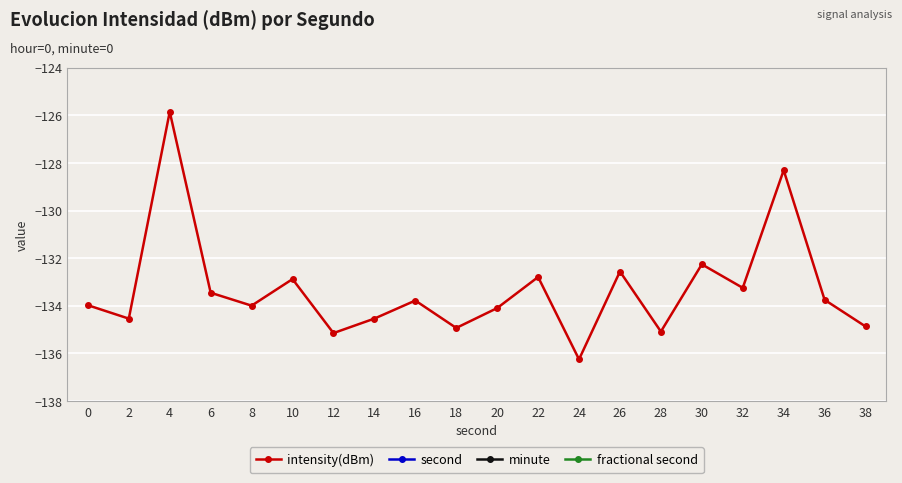

Reading right to left, list all the values displayed in this chart.

intensity(dBm): 38=-134.9	36=-133.7	34=-128.3	32=-133.2	30=-132.3	28=-135.1	26=-132.6	24=-136.3	22=-132.8	20=-134.1	18=-134.9	16=-133.8	14=-134.5	12=-135.1	10=-132.9	8=-134.0	6=-133.5	4=-125.8	2=-134.5	0=-134.0
second: 38=38.0	36=36.0	34=34.0	32=32.0	30=30.0	28=28.0	26=26.0	24=24.0	22=22.0	20=20.0	18=18.0	16=16.0	14=14.0	12=12.0	10=10.0	8=8.0	6=6.0	4=4.0	2=2.0	0=0.0
minute: 38=0.0	36=0.0	34=0.0	32=0.0	30=0.0	28=0.0	26=0.0	24=0.0	22=0.0	20=0.0	18=0.0	16=0.0	14=0.0	12=0.0	10=0.0	8=0.0	6=0.0	4=0.0	2=0.0	0=0.0
fractional second: 38=0.0	36=0.0	34=0.0	32=0.0	30=0.0	28=0.0	26=0.0	24=0.0	22=0.0	20=0.0	18=0.0	16=0.0	14=0.0	12=0.0	10=0.0	8=0.0	6=0.0	4=0.0	2=0.0	0=0.0